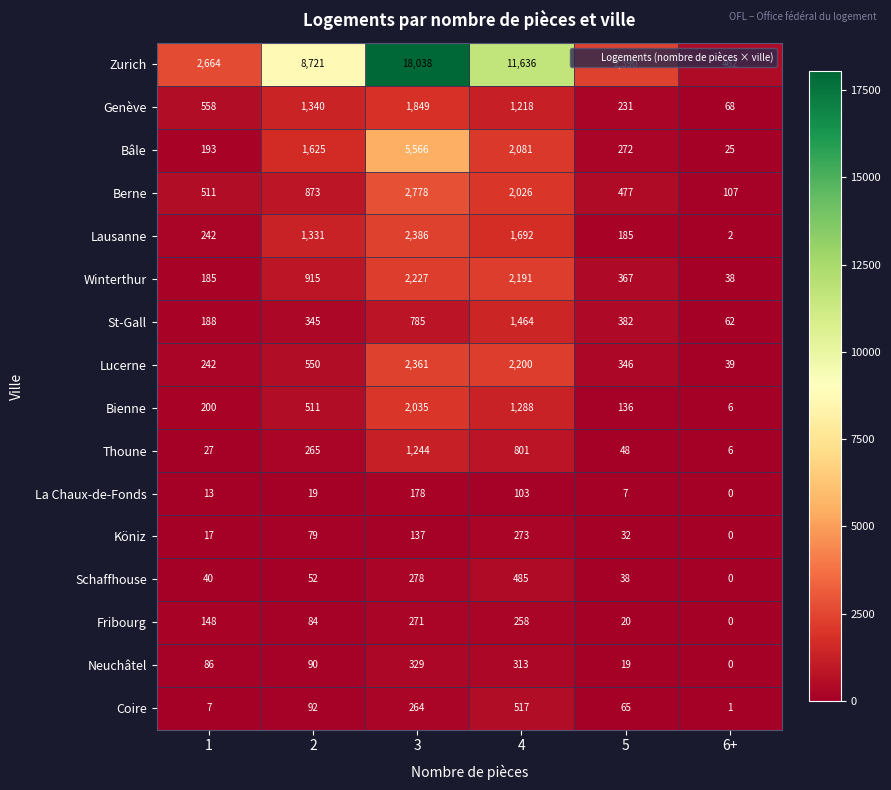

Where is St-Gall nearest to the value 763?

3